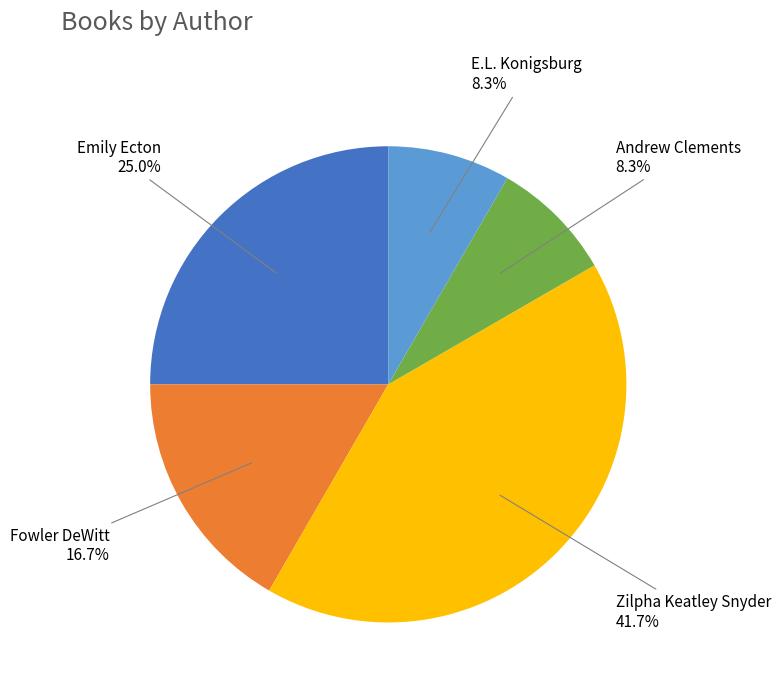

What is the largest slice in the pie chart?

Zilpha Keatley Snyder